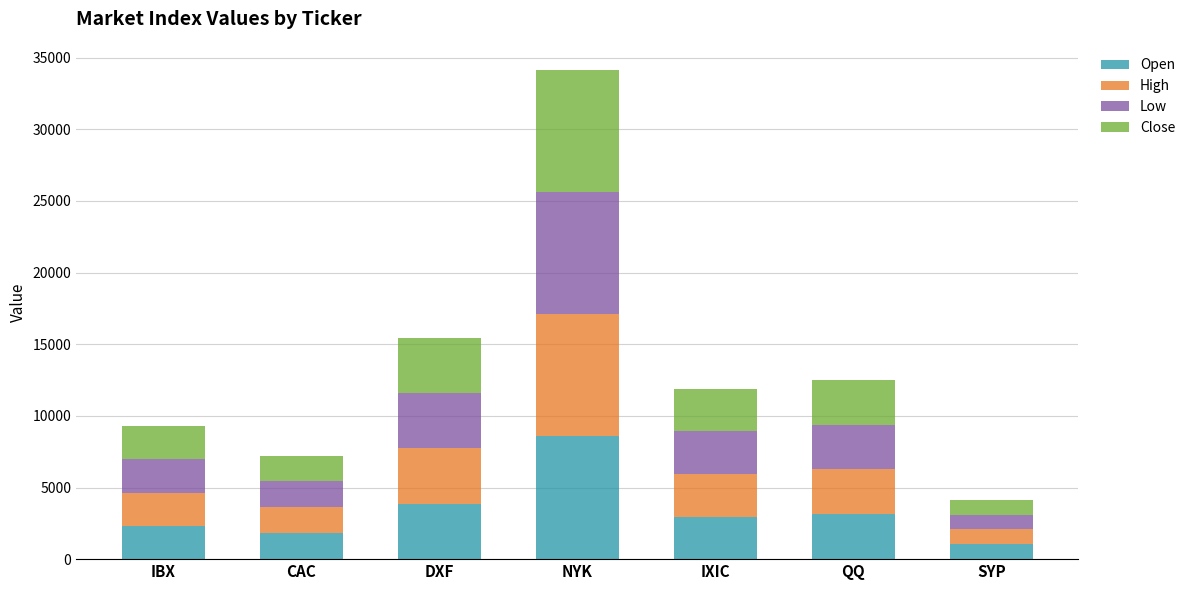

What is the highest value of the Open series?

8561.5